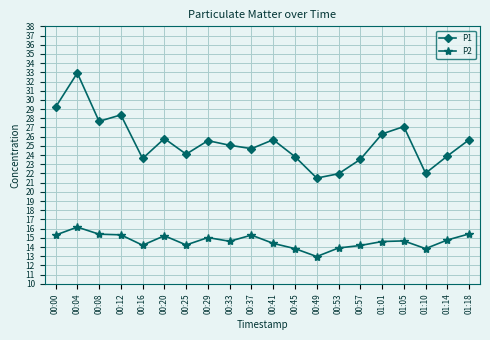

True or false: P2 has more than 2 interior local peaks.

True